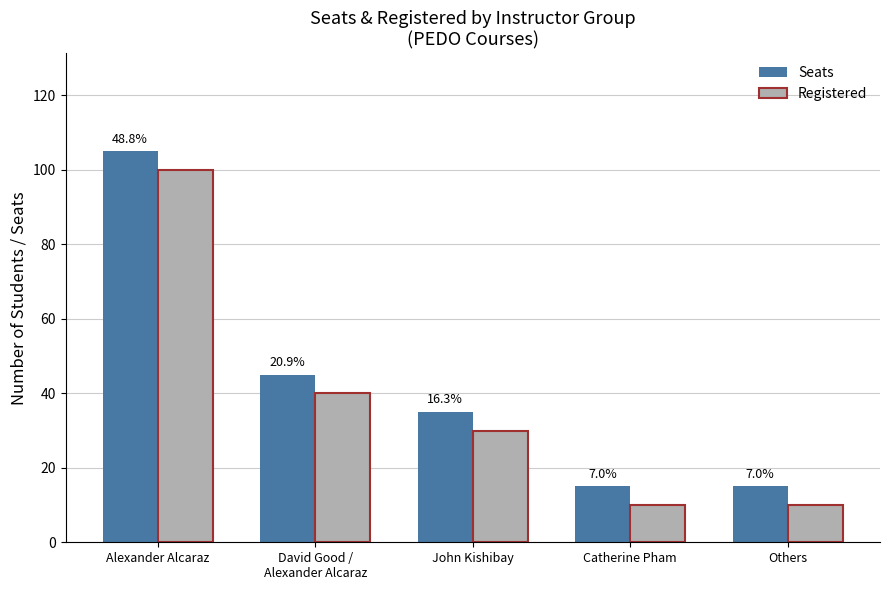

True or false: Seats has a value of 15 at Catherine Pham.

True